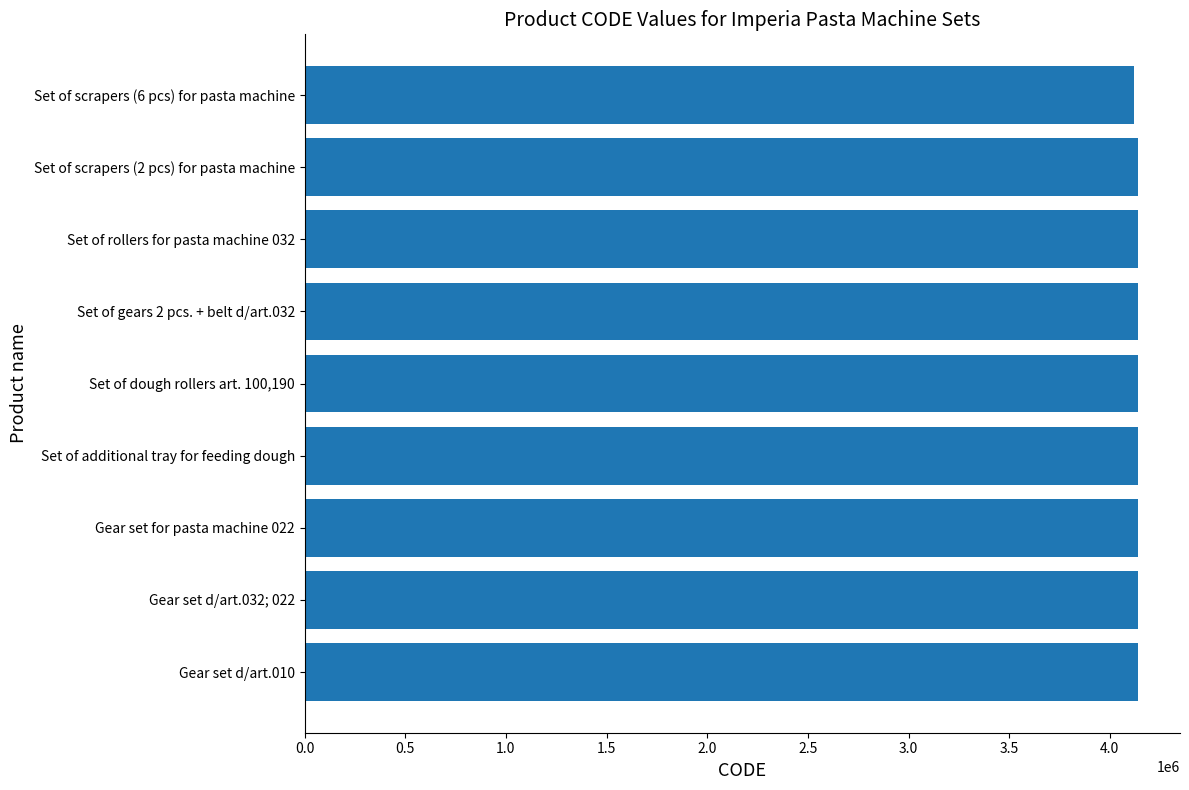

What is the sum of all values?

37251284